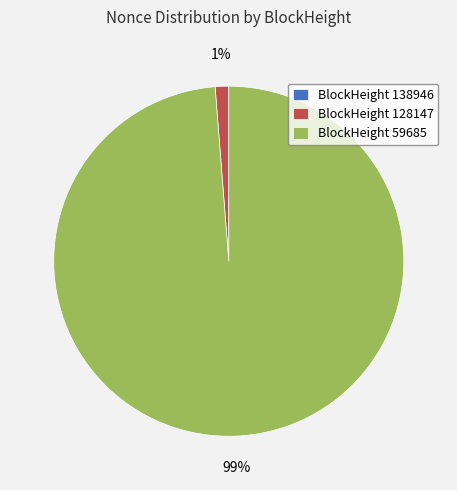

Is BlockHeight 59685 the majority of the pie?

Yes